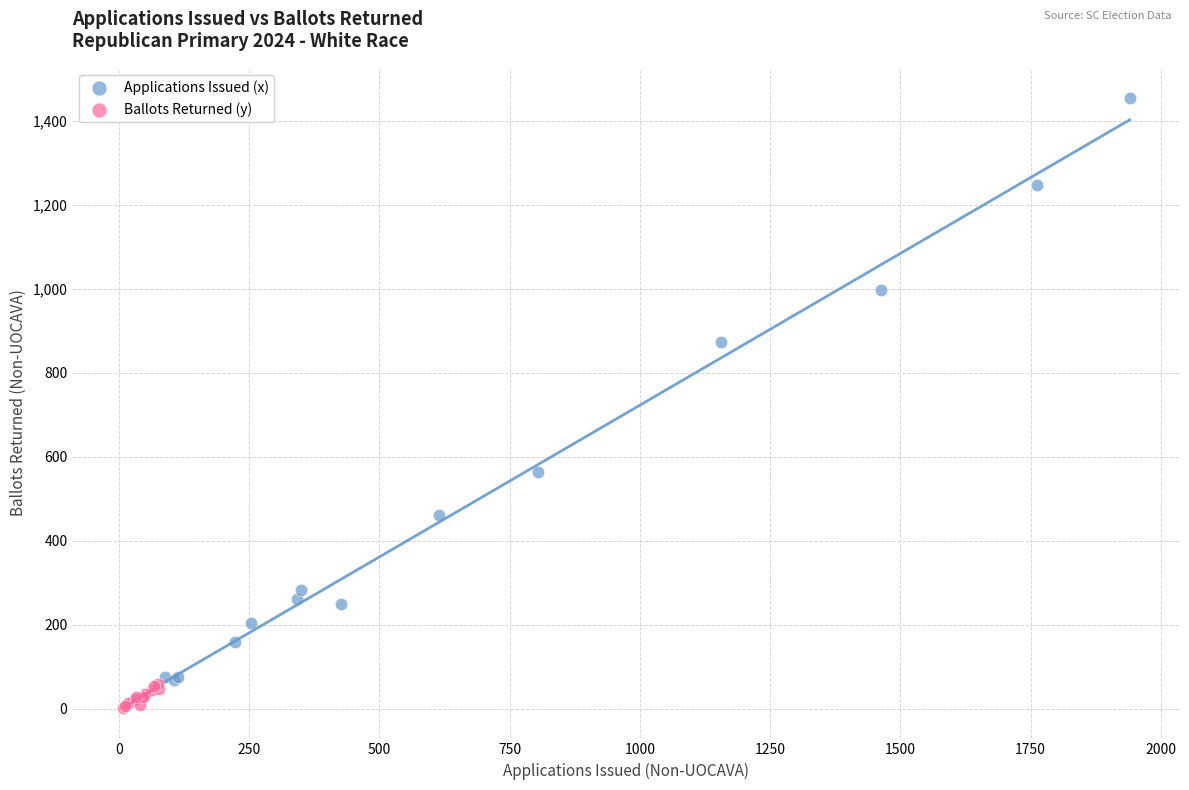

Which series has the widest spread of Y values?

Applications Issued (x)